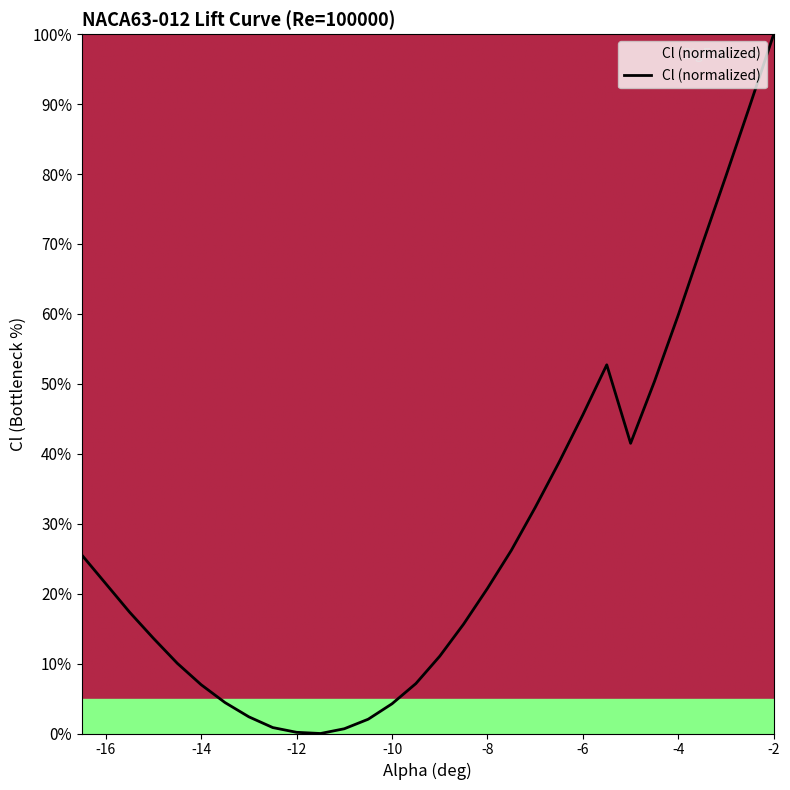

What is the difference between the maximum and minimum values?

100.0